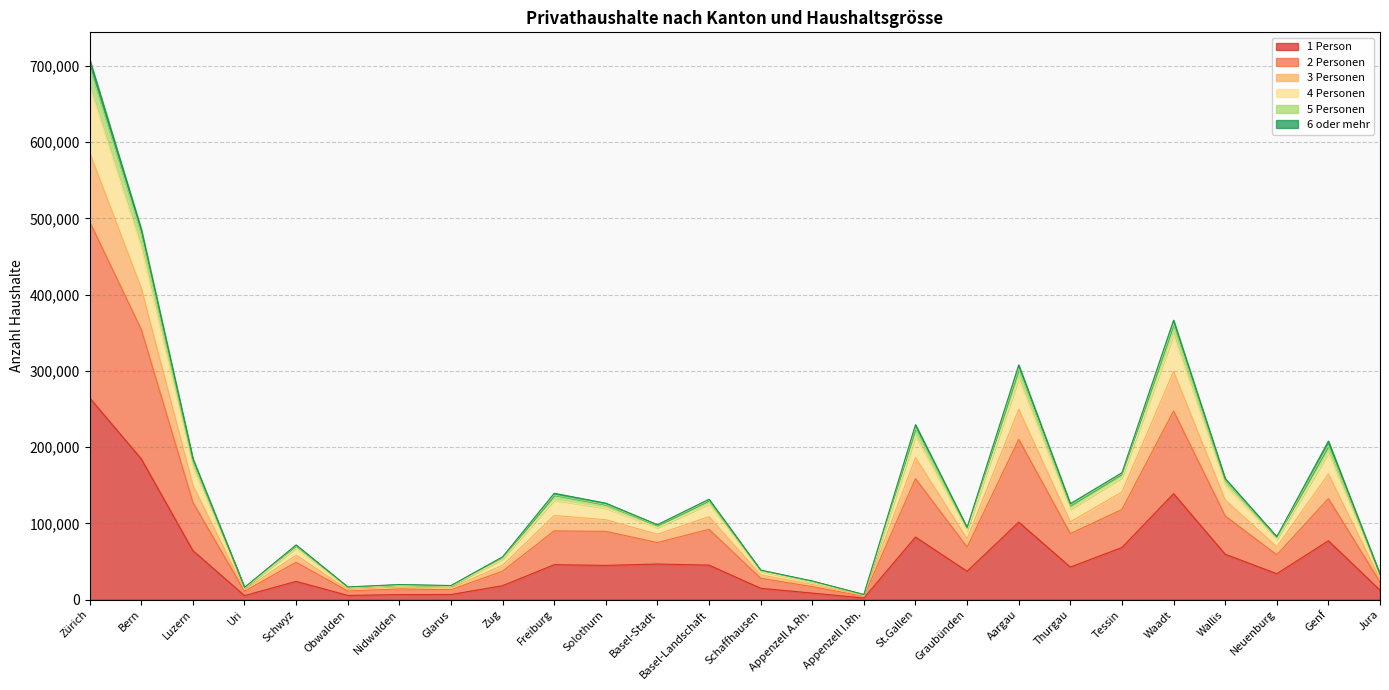

What is the label of the 11th point from the left?

Solothurn